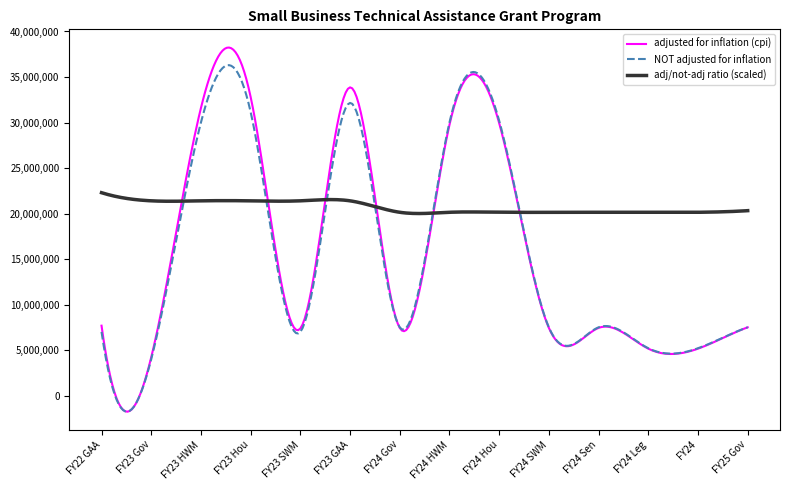

What is the minimum value for NOT adjusted for inflation?

-1759482.5